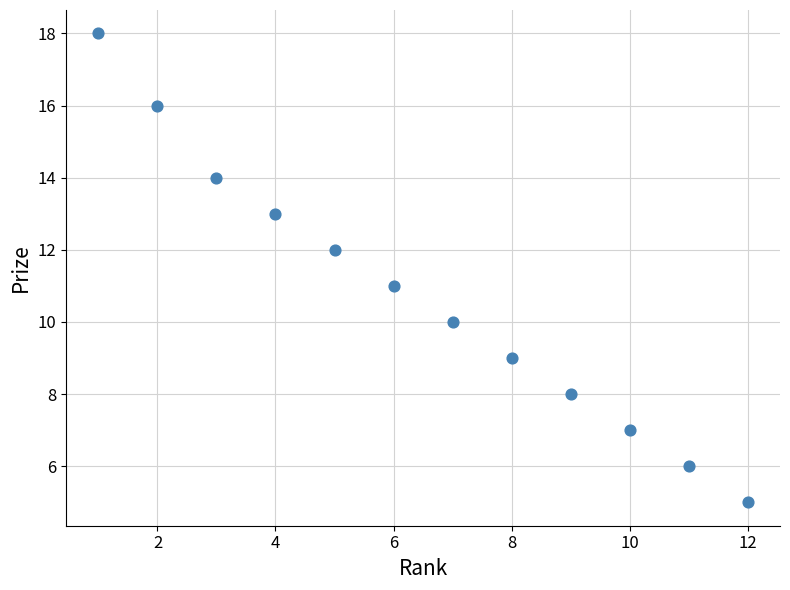

What is the average X value?

6